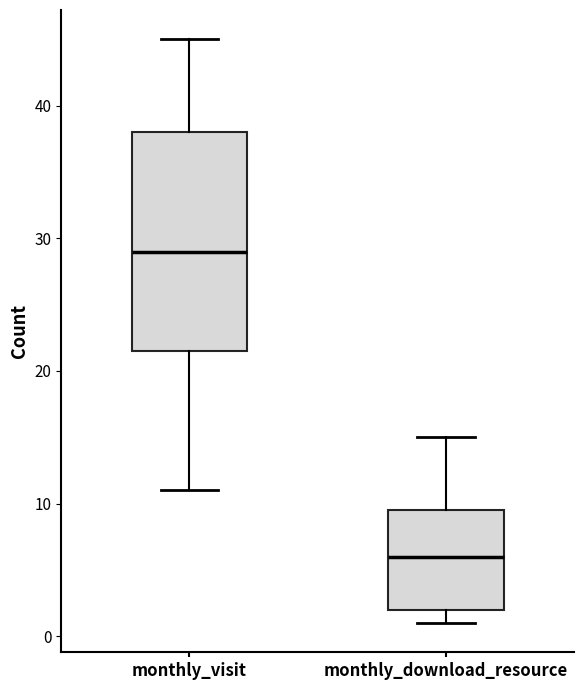

Which box has the highest median line?

monthly_visit